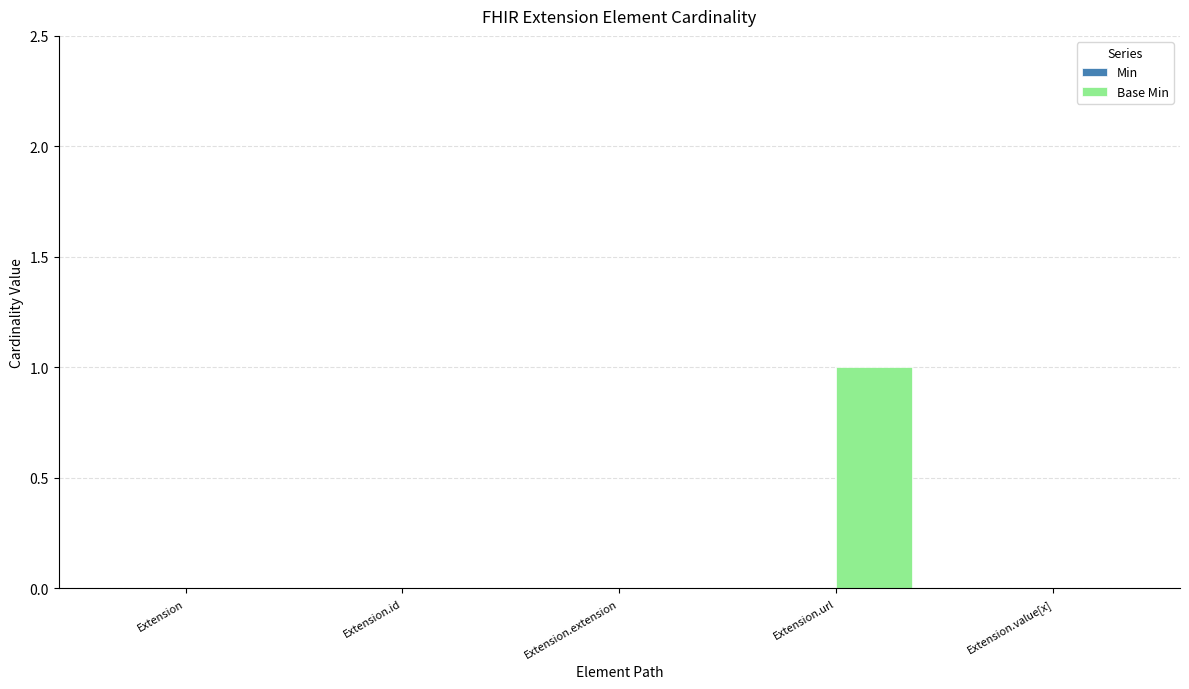

Between Extension.extension and Extension.url, which is larger?

Extension.url